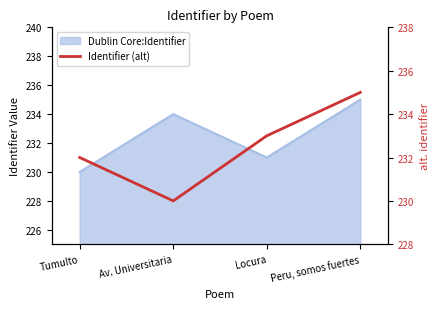

Rank the categories by value from highest to lowest.

Peru, somos fuertes, Locura, Tumulto, Av. Universitaria